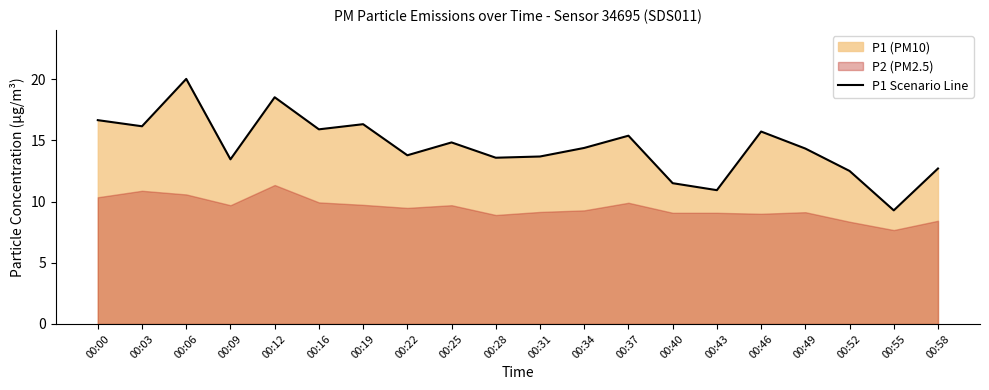

What is the change in value from 00:09 to 00:22?

+0.3